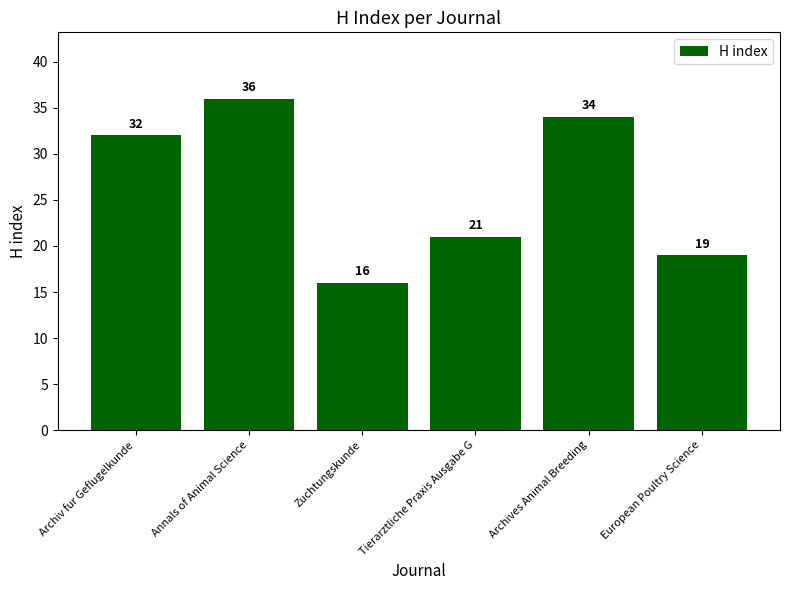

How many bars are there in total?

6